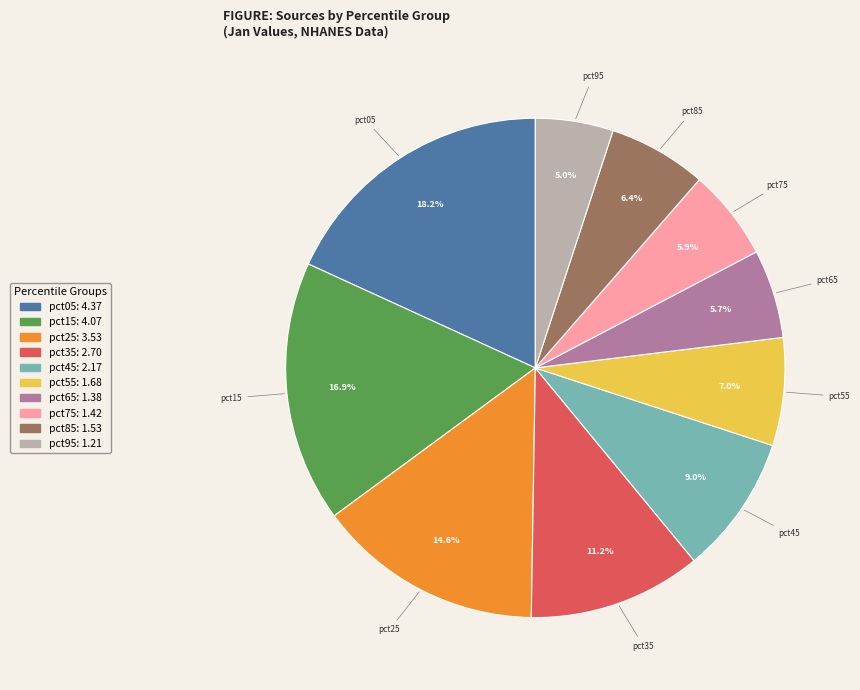

Which slice is the smallest?

pct95